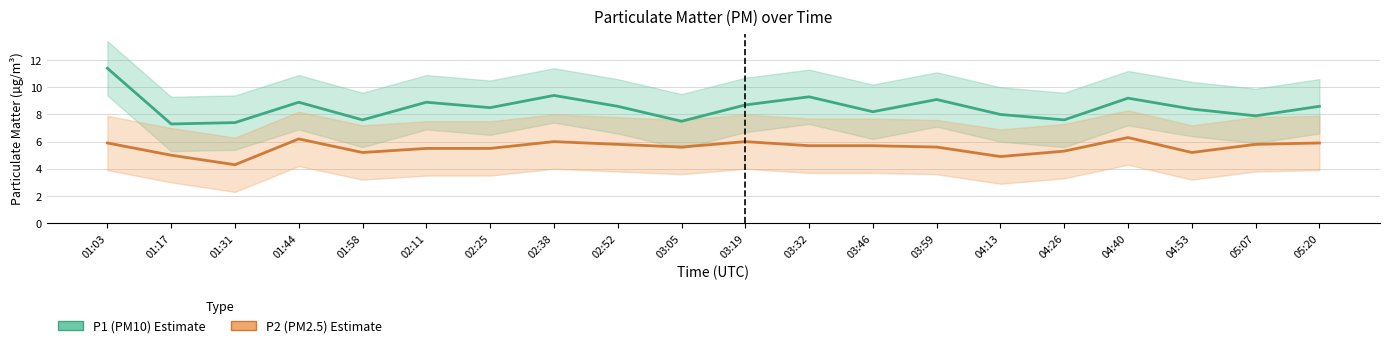

How many interior local valleys does the P2 (PM2.5) series have?

5